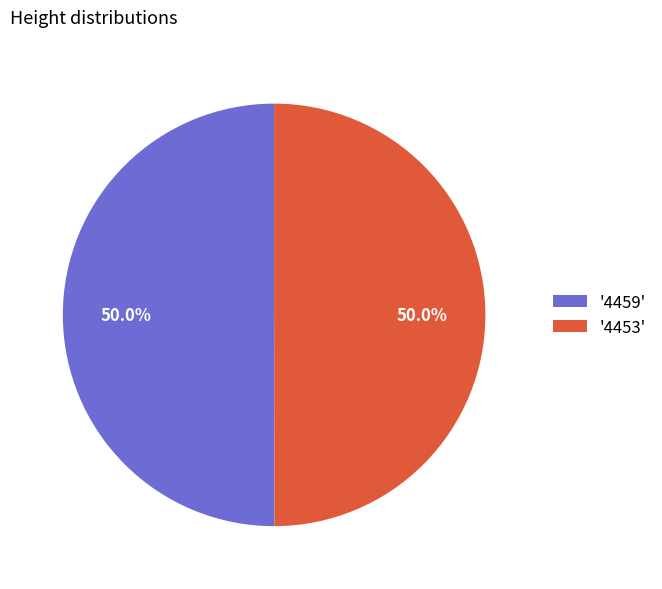

What percentage do '4453' and '4459' together represent?

100.0%